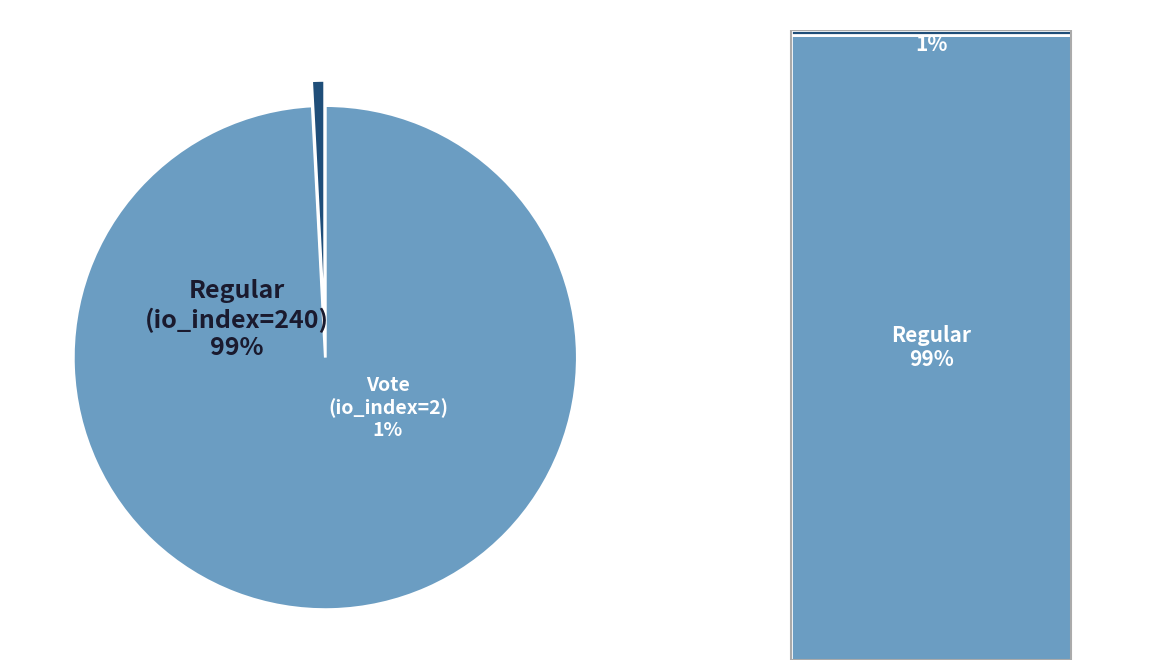

What is the largest slice in the pie chart?

Regular (io_index=240)